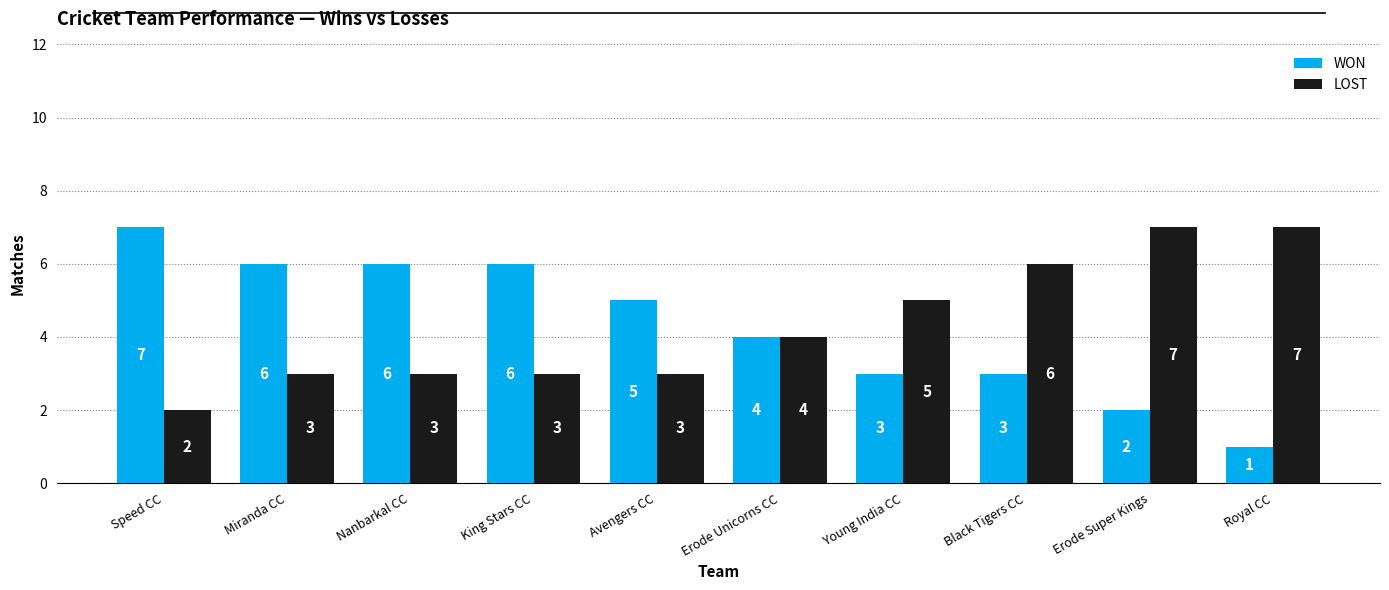

Is the value of WON at Young India CC greater than the value of LOST at Black Tigers CC?

No